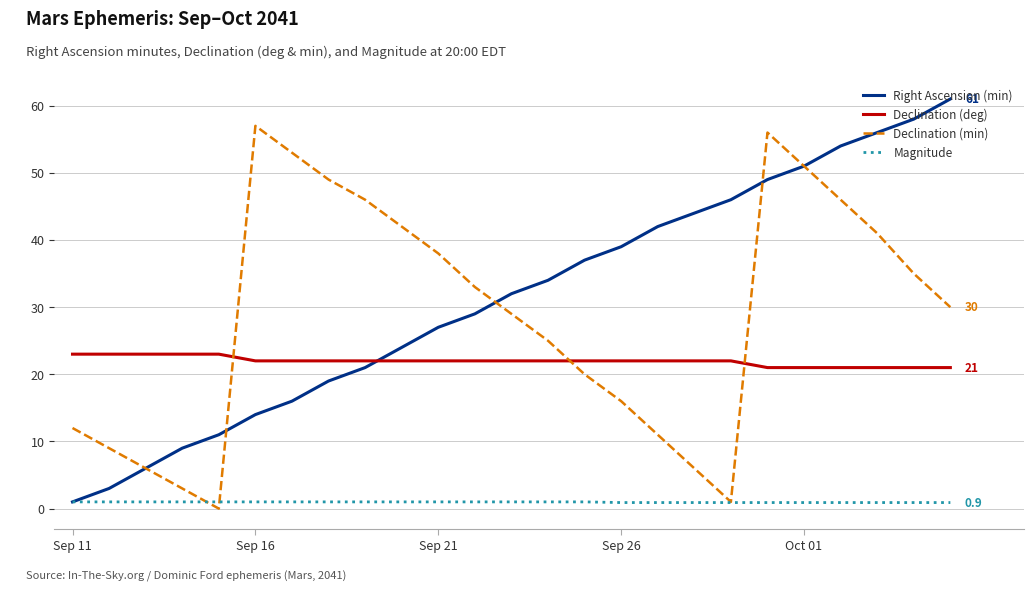

Which series has the largest total across all categories?

Right Ascension (min)